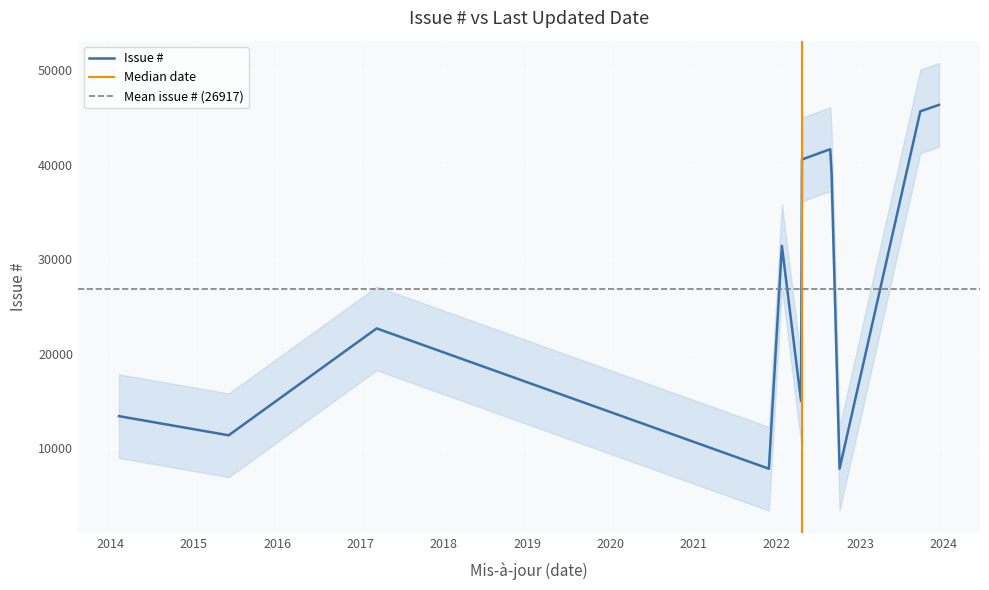

Count the number of values greater than 31431.

5